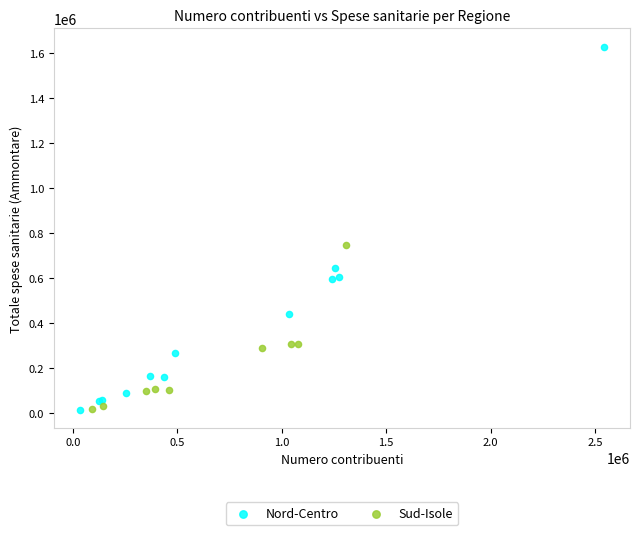

Which series has the widest spread of Y values?

Nord-Centro